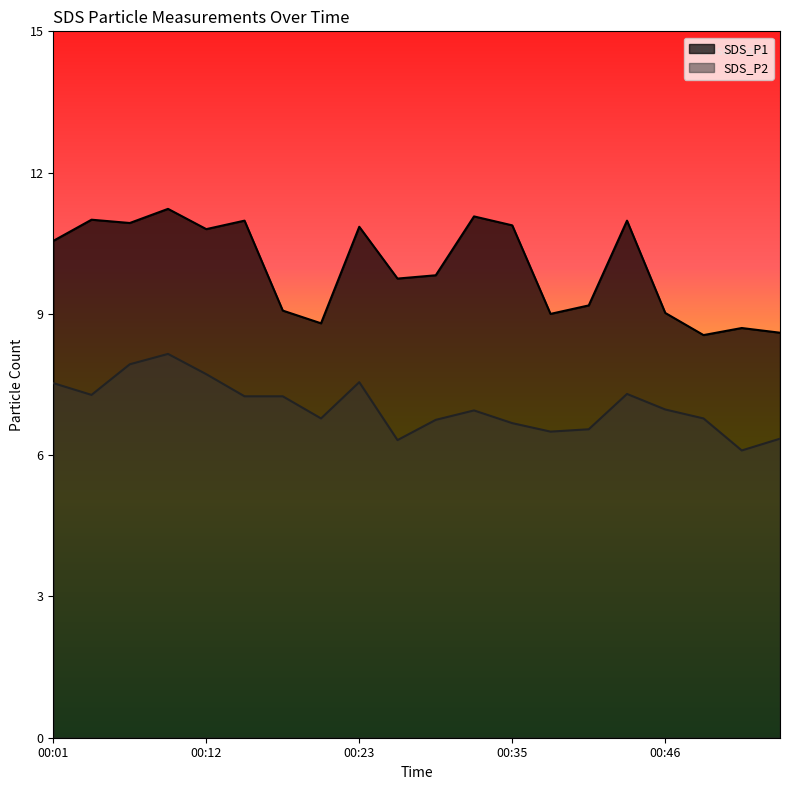

How many distinct data groups are displayed?

2